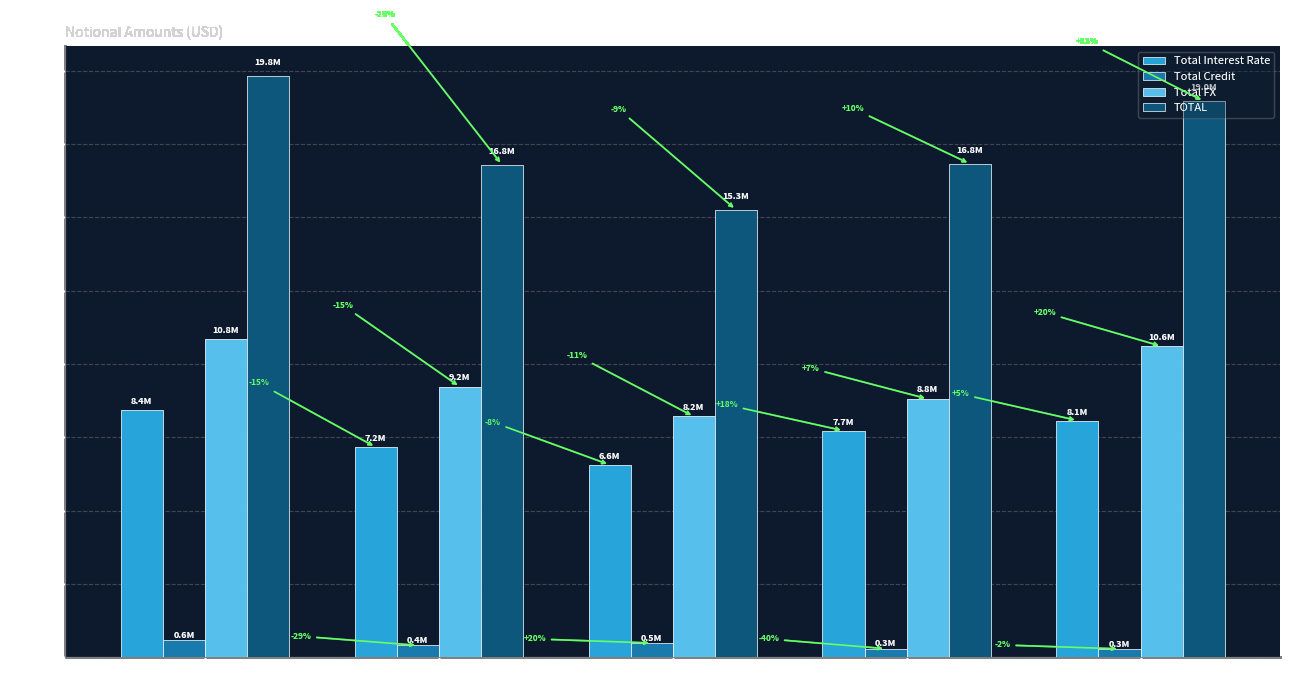

Does the chart contain stacked bars?

No